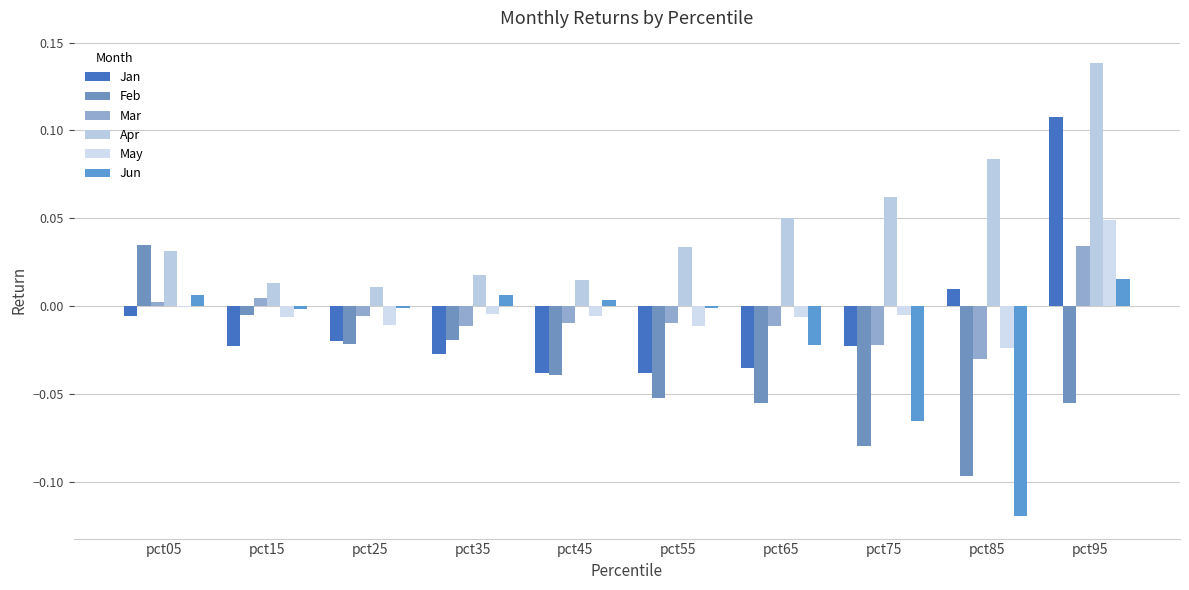

How many positive values does the Feb series have?

1